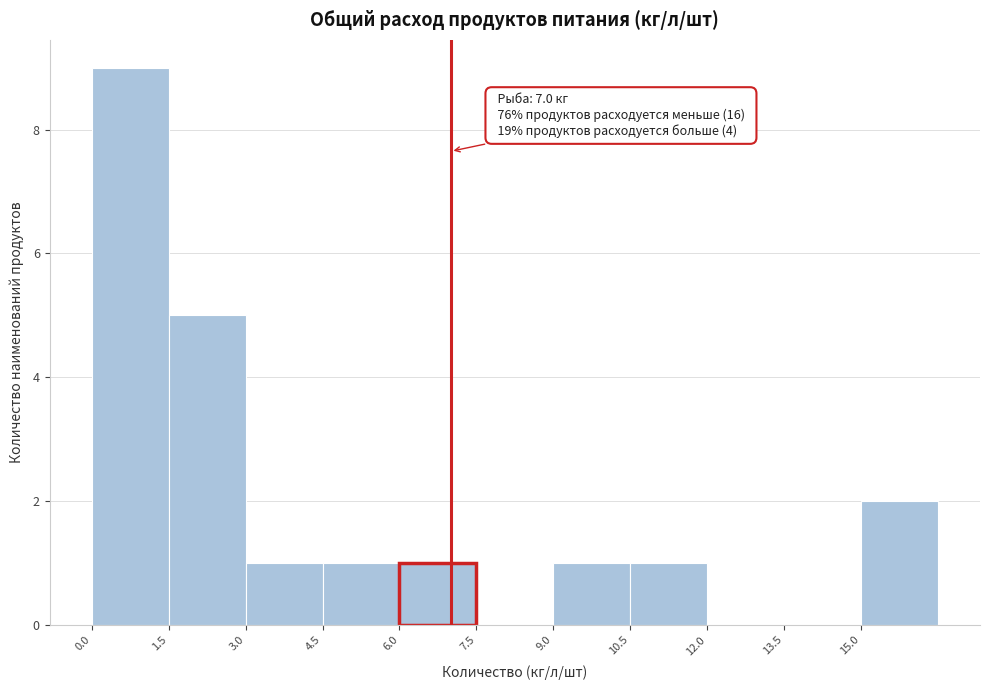

Over which range of the x-axis is the bar tallest?

0.0 to 1.5